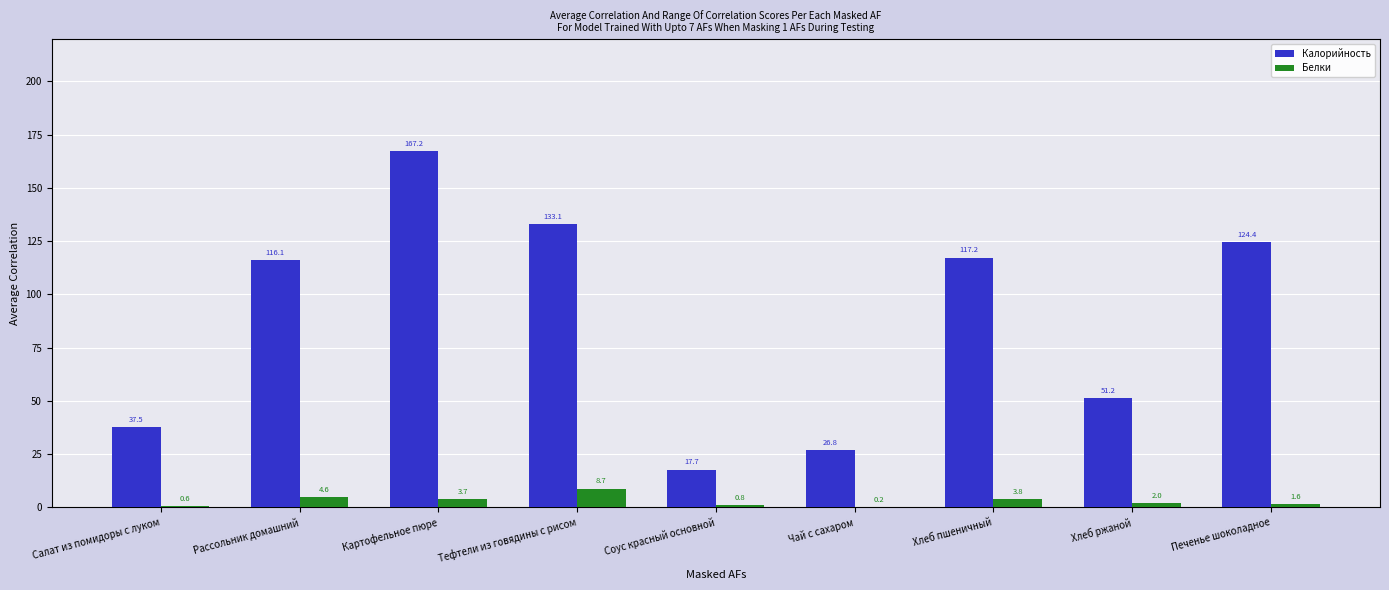

Which series has the largest total across all categories?

Калорийность